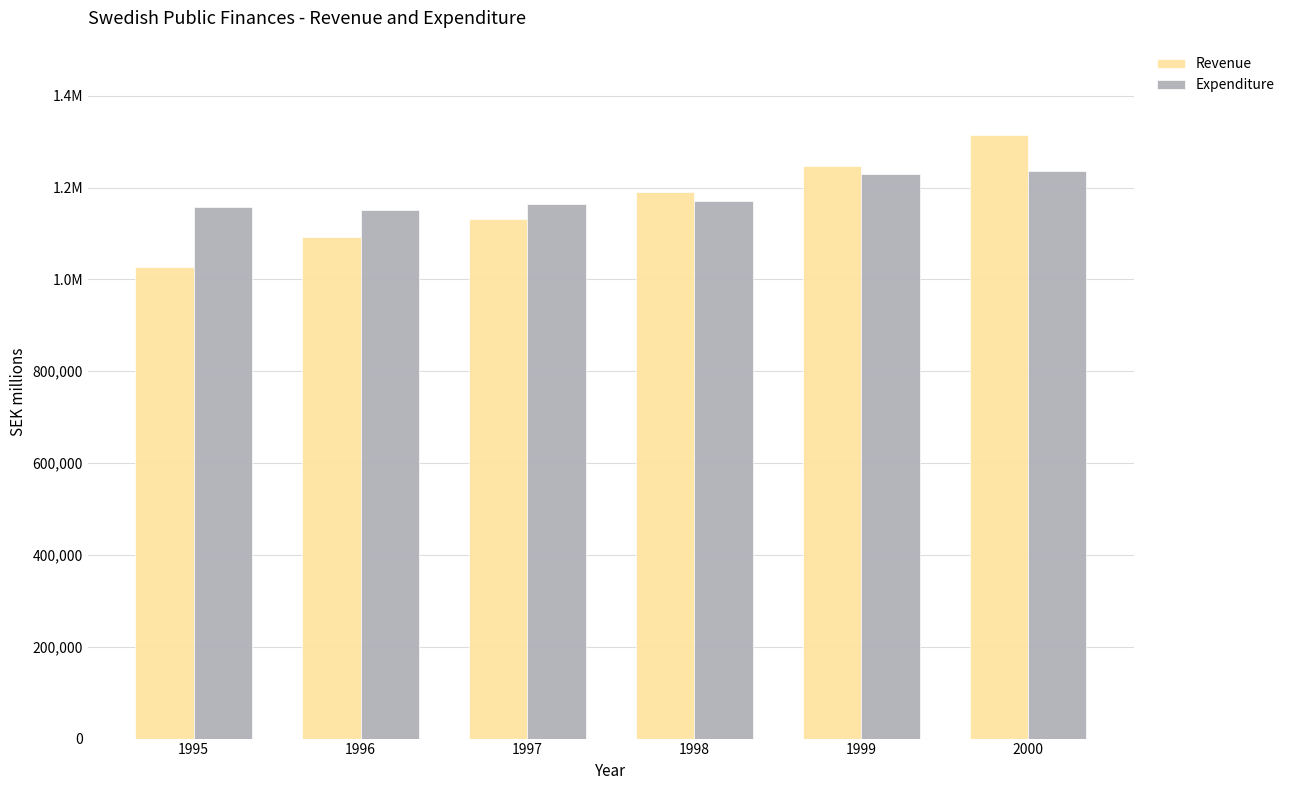

Where is Expenditure nearest to the value 1193868?

1998